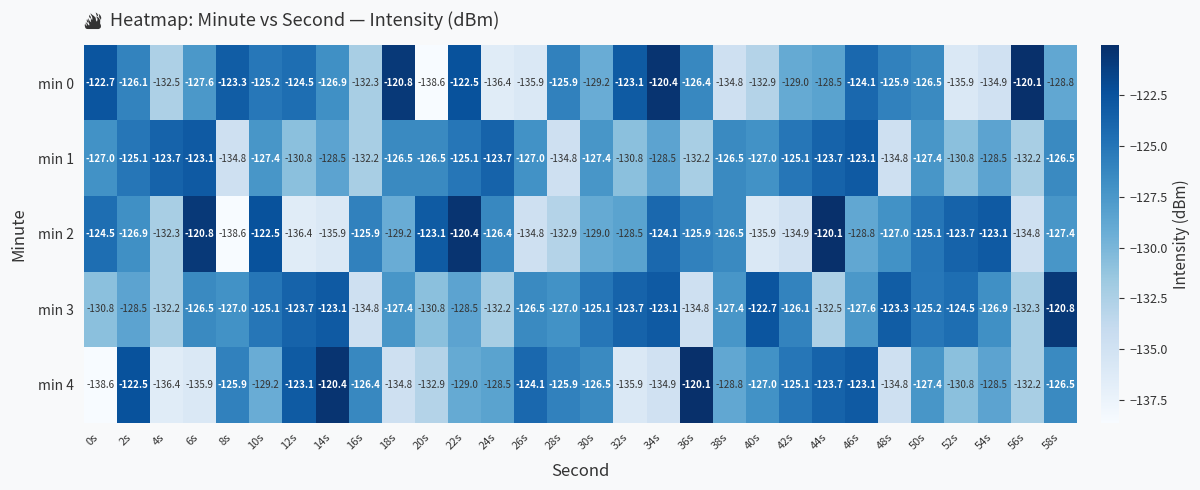

The min 4 series shows -184.7 at 36s. True or false?

False